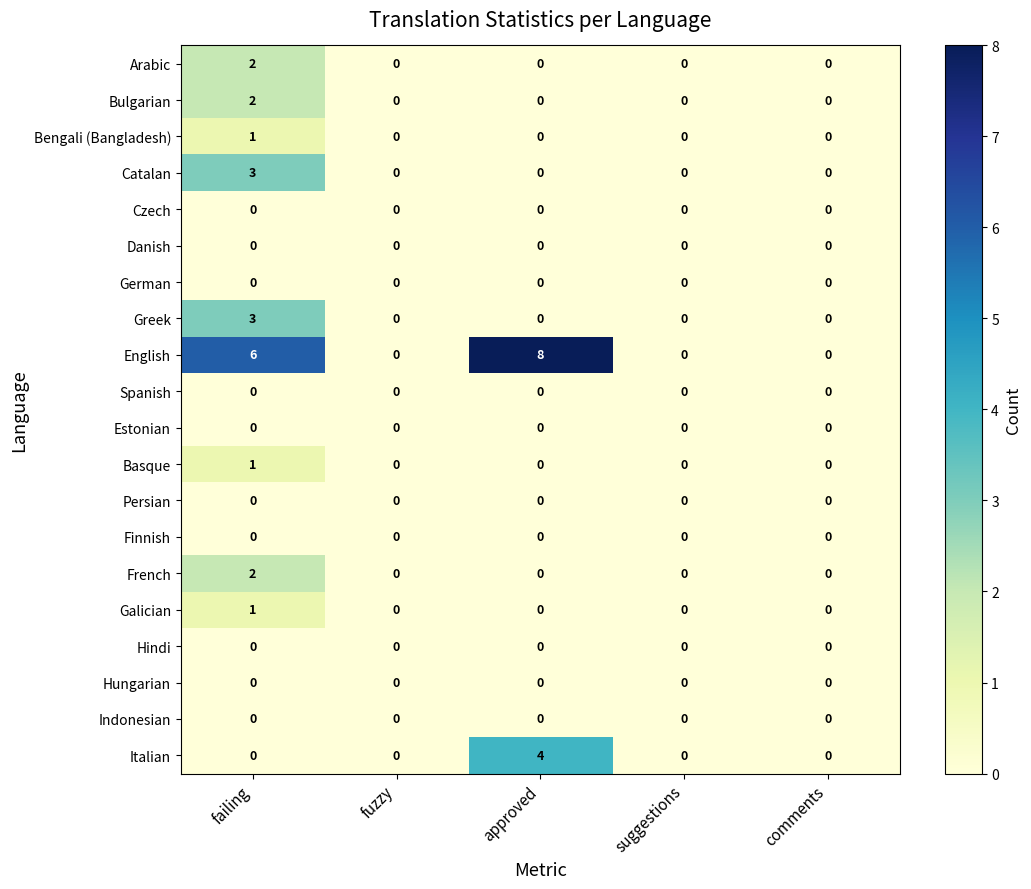

At which category is the sum across all series the highest?

failing